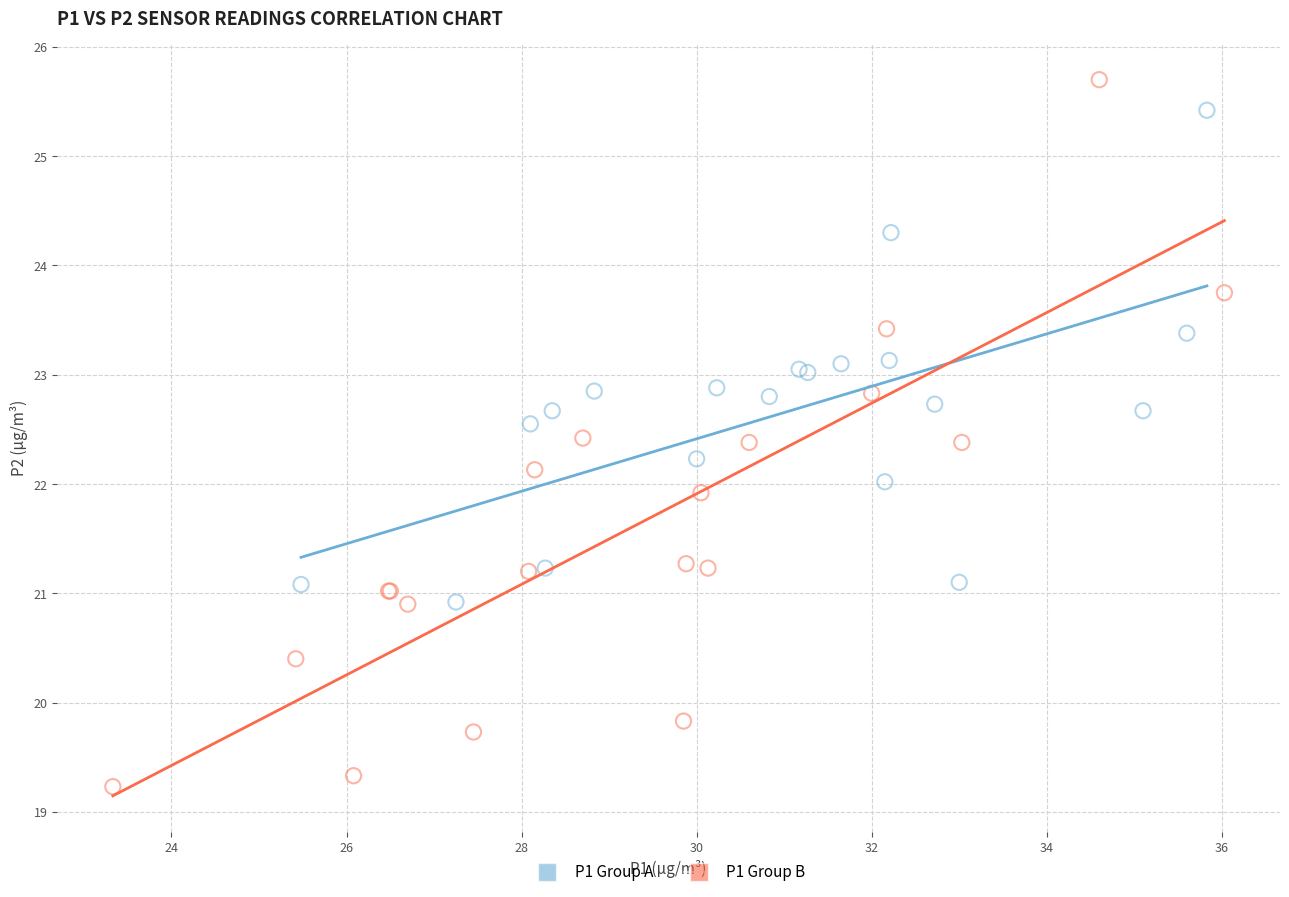

Which series has the widest spread of Y values?

P1 Group B